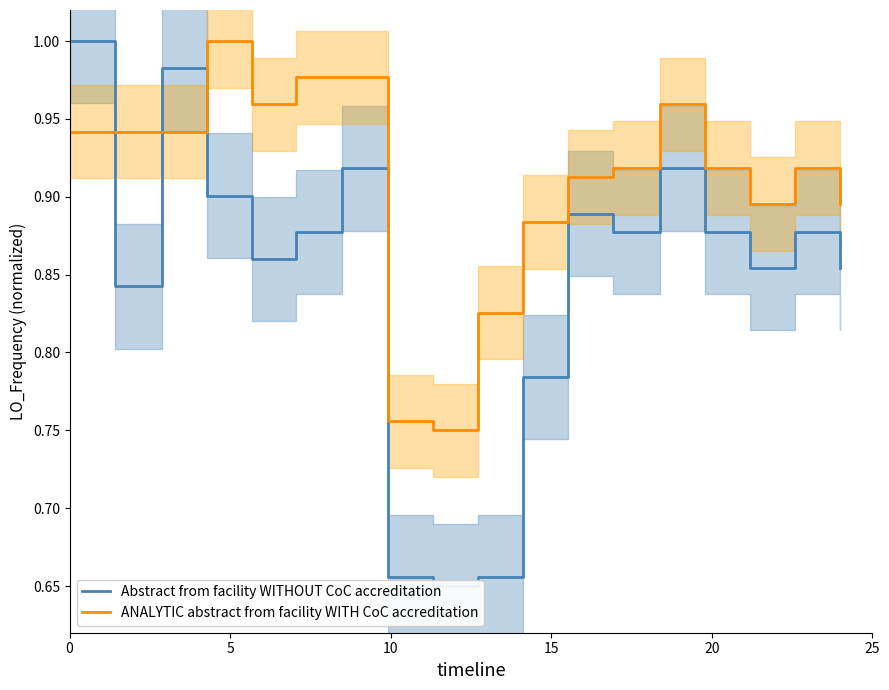

After their last crossing, which series has the higher values: ANALYTIC abstract from facility WITH CoC accreditation or Abstract from facility WITHOUT CoC accreditation?

ANALYTIC abstract from facility WITH CoC accreditation